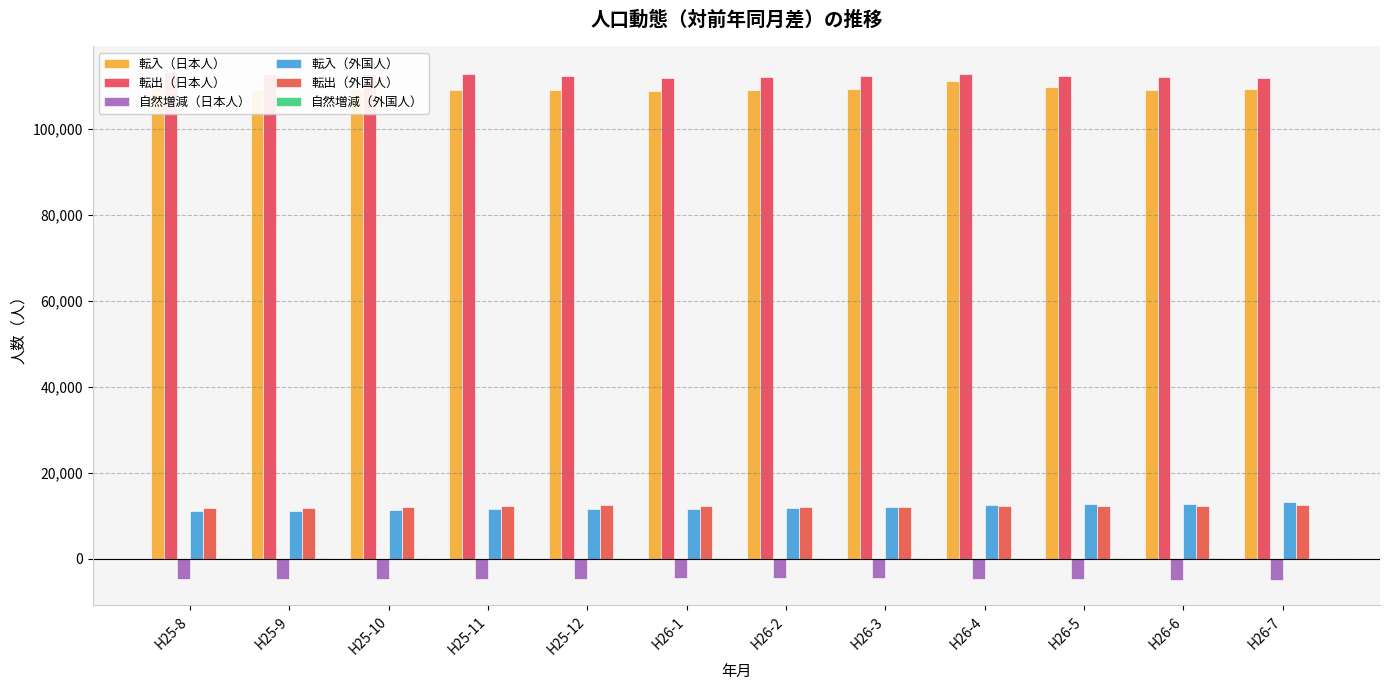

Rank the series at H25-12 from highest to lowest value.

転出（日本人）, 転入（日本人）, 転出（外国人）, 転入（外国人）, 自然増減（外国人）, 自然増減（日本人）